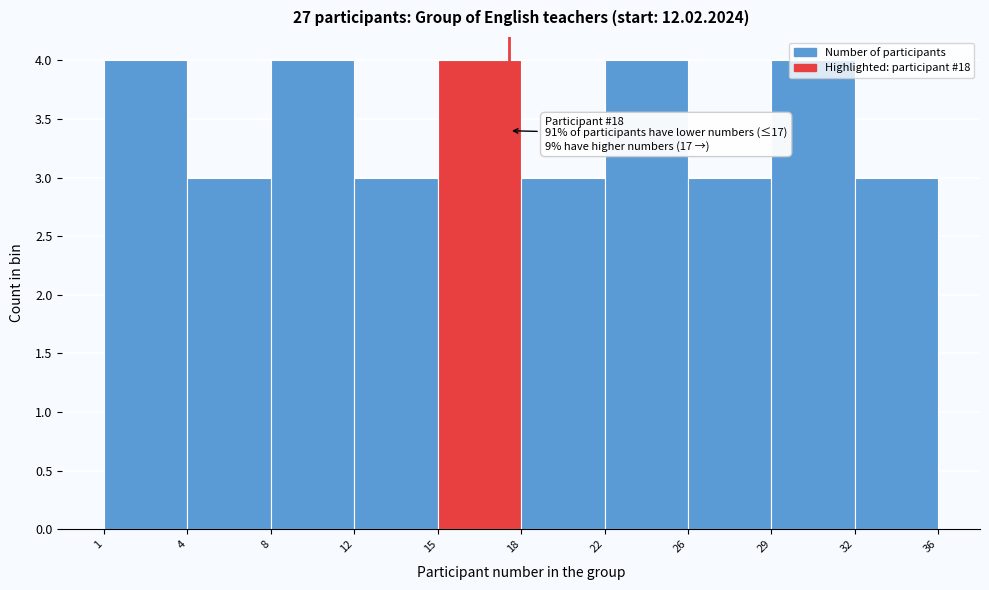

What is the smallest value displayed?

3